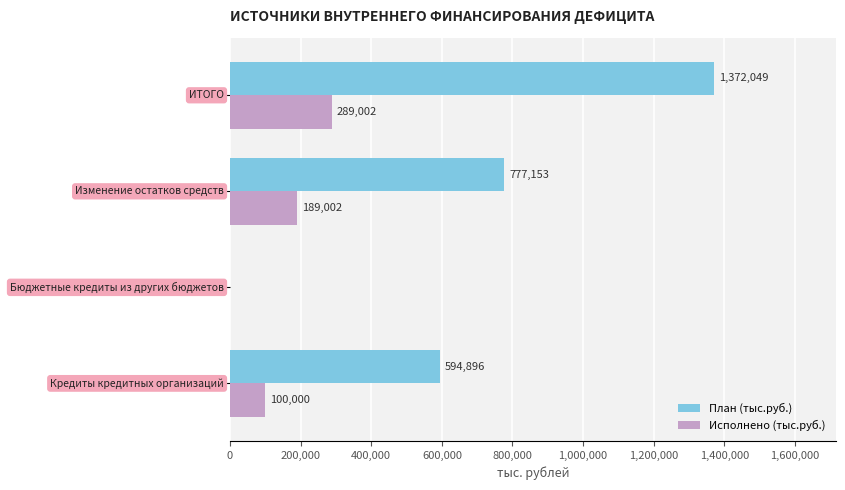

What is the maximum value for План (тыс.руб.)?

1372049.3